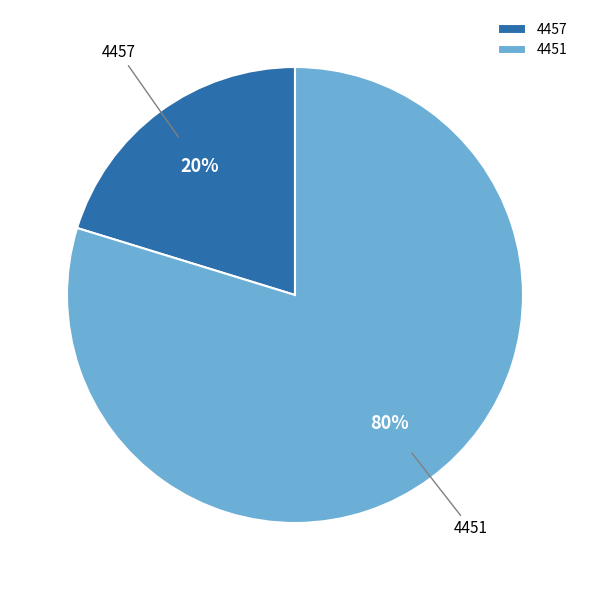

To the nearest percent, what is the average slice percentage?

50%